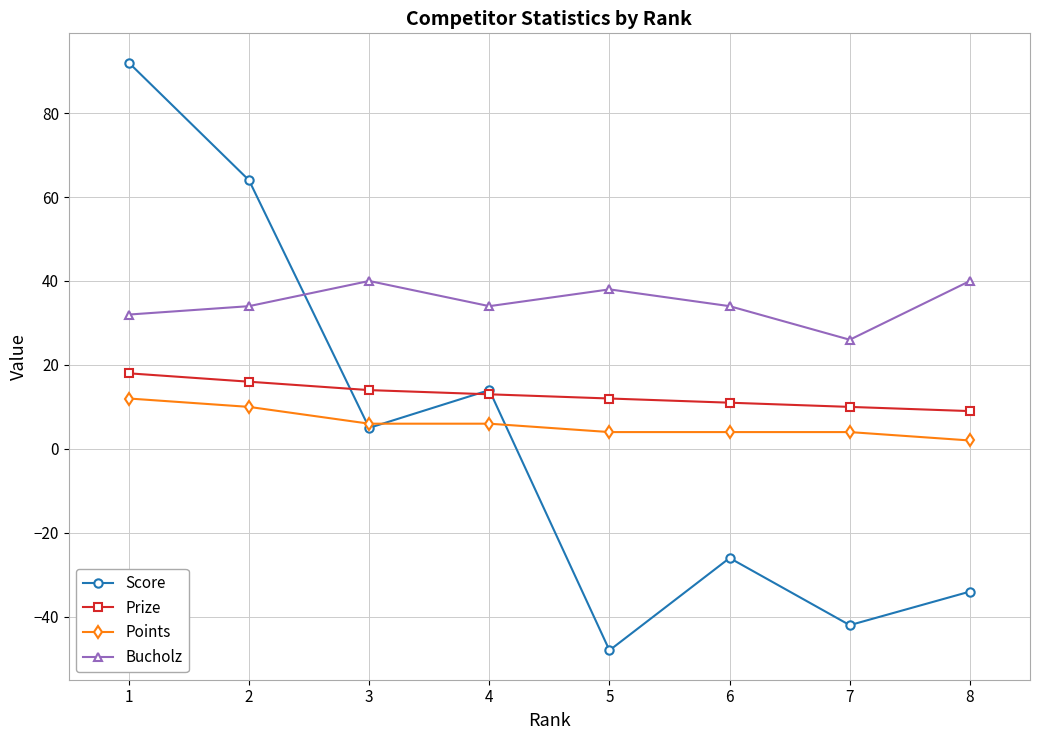

What is the sum of all Score values?

25